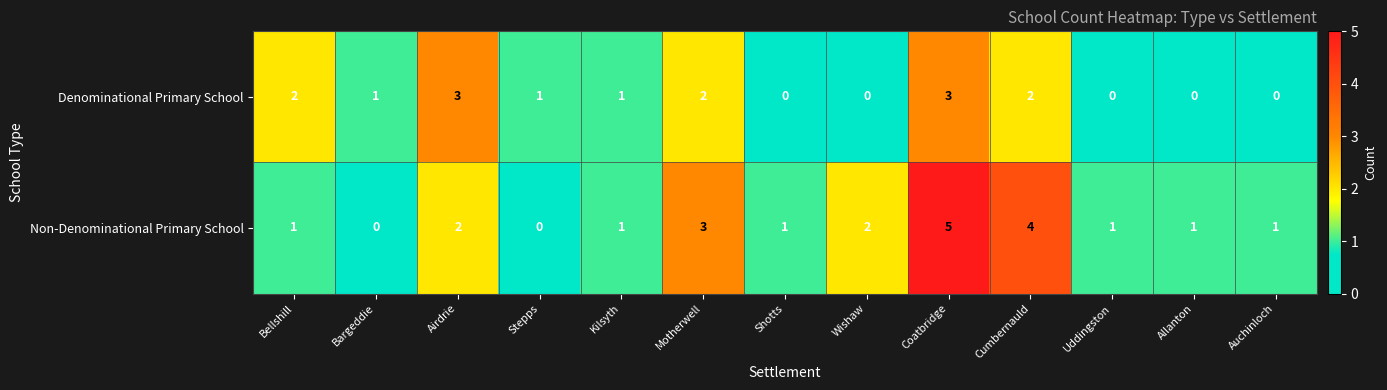

Reading left to right, what are all the values shown in this chart?

Denominational Primary School: 2	1	3	1	1	2	0	0	3	2	0	0	0
Non-Denominational Primary School: 1	0	2	0	1	3	1	2	5	4	1	1	1